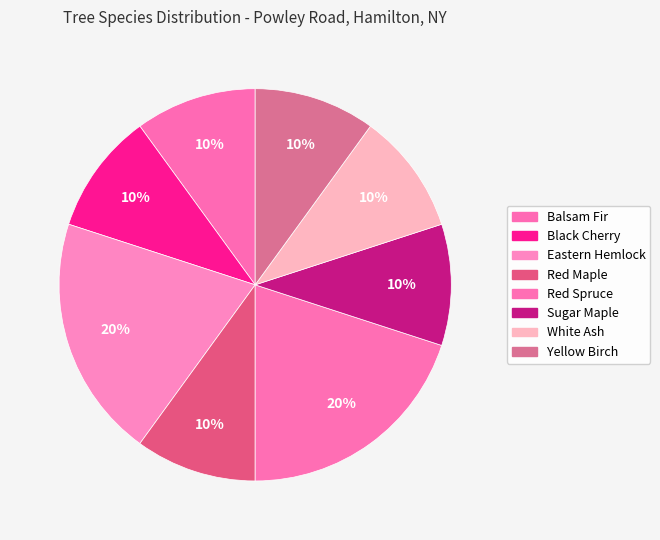

The Yellow Birch slice represents 2% of the pie. True or false?

False